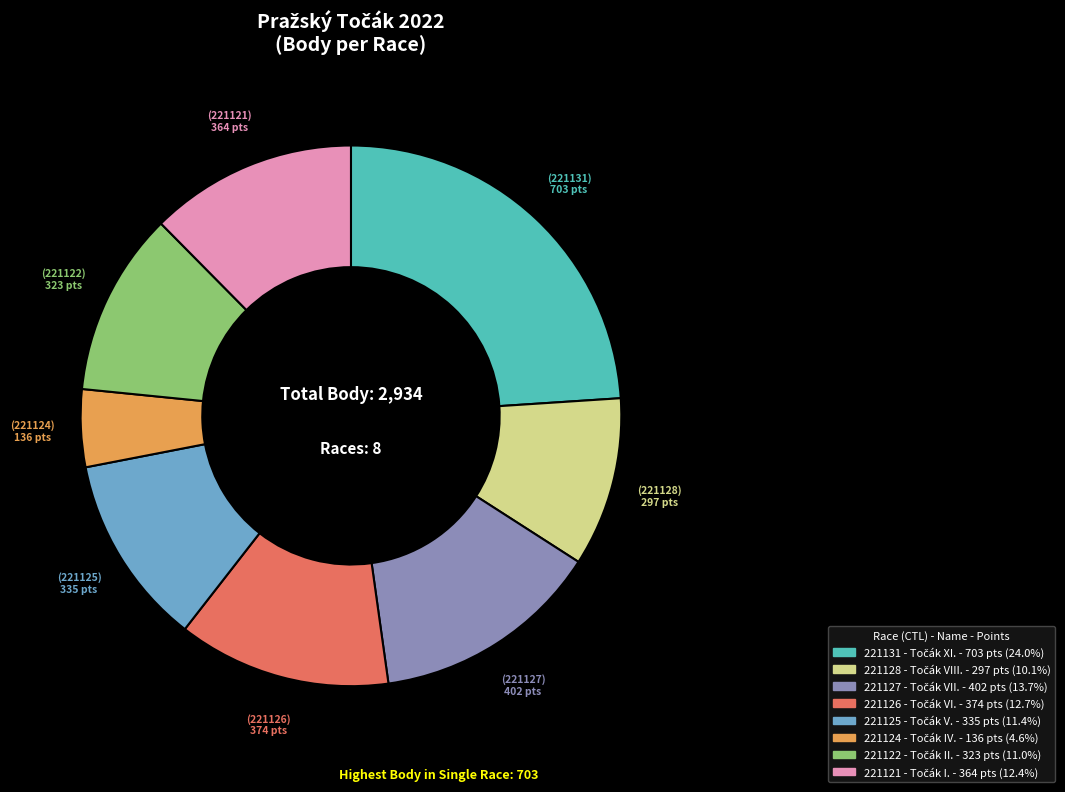

Combined, do 221124 and 221125 account for over 50%?

No